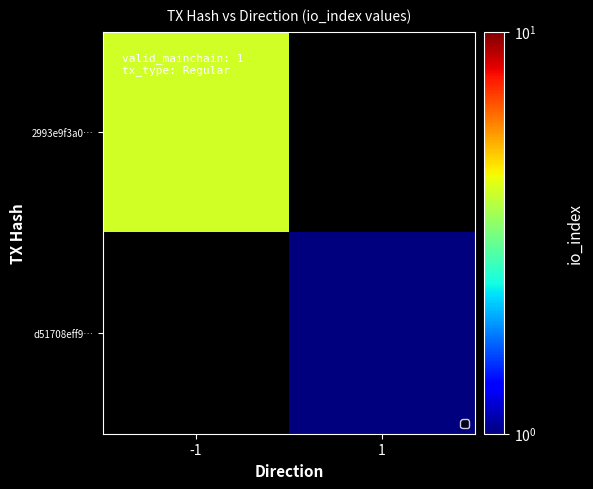

Which label corresponds to the largest value in the chart?

-1